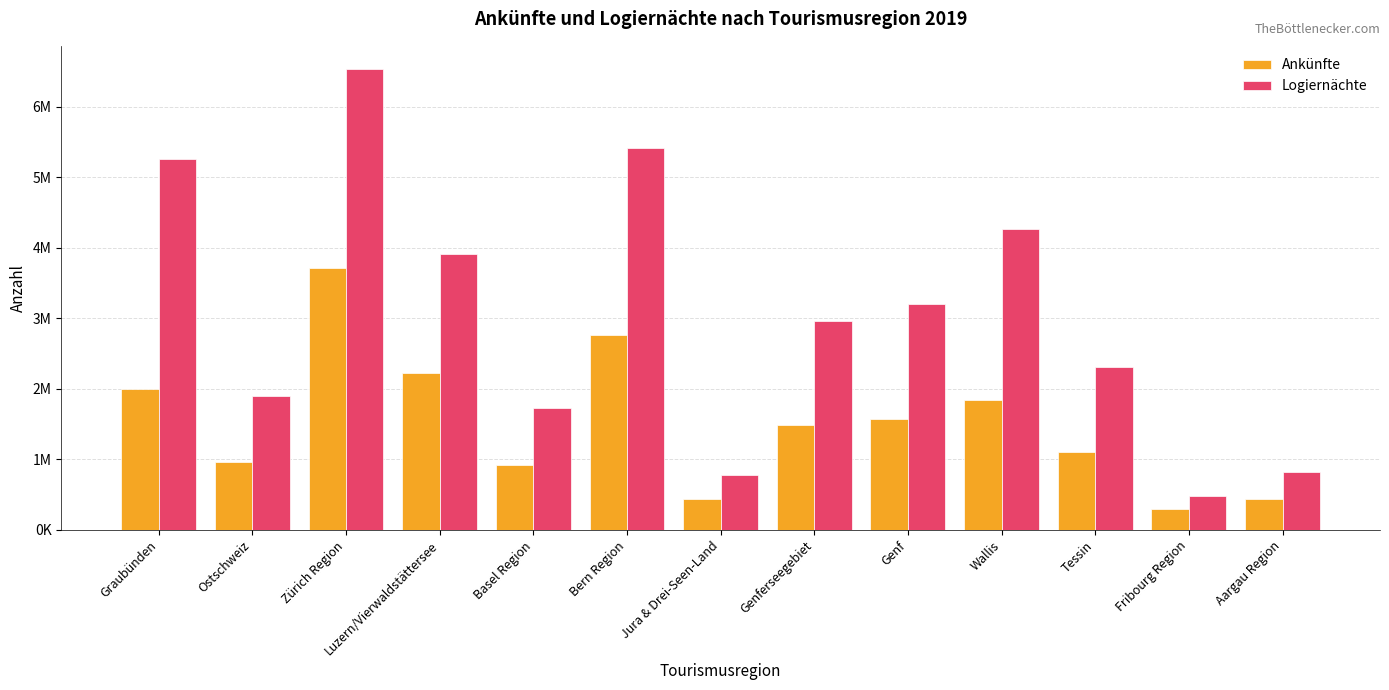

What is the difference between the Logiernächte values at Fribourg Region and Bern Region?

4932897